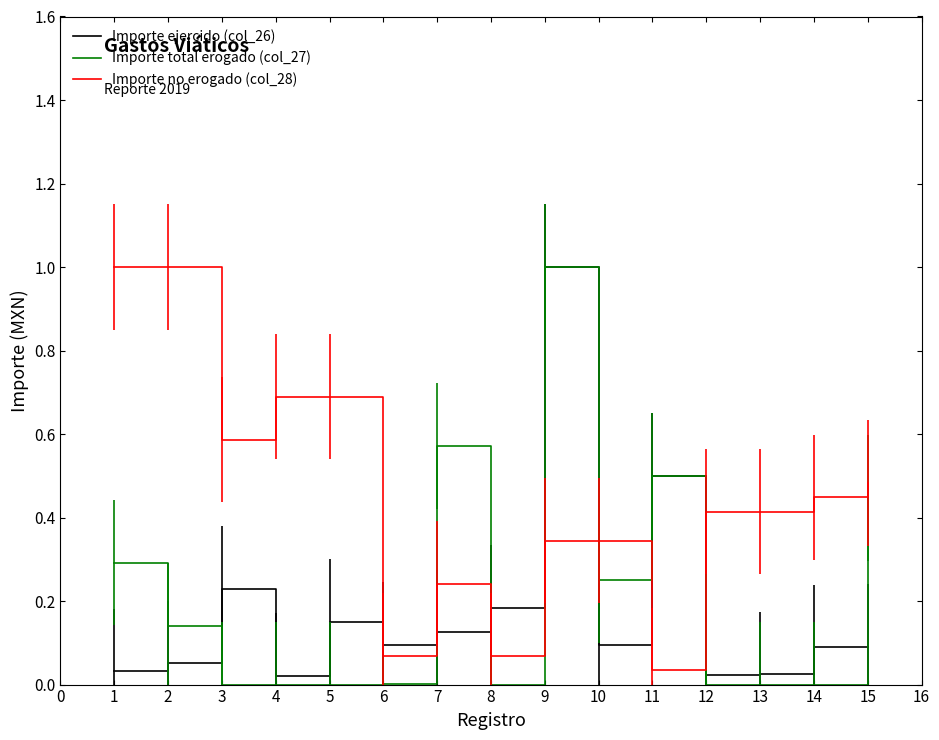

What is the maximum value shown in the chart?

1.0